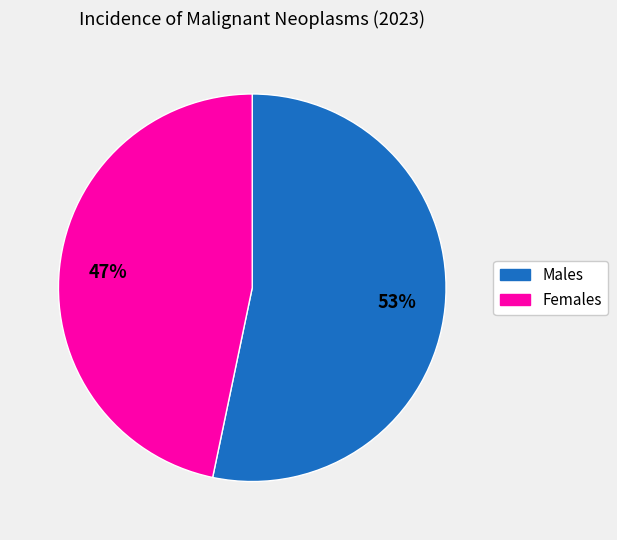

To the nearest percent, what is the average slice percentage?

50%